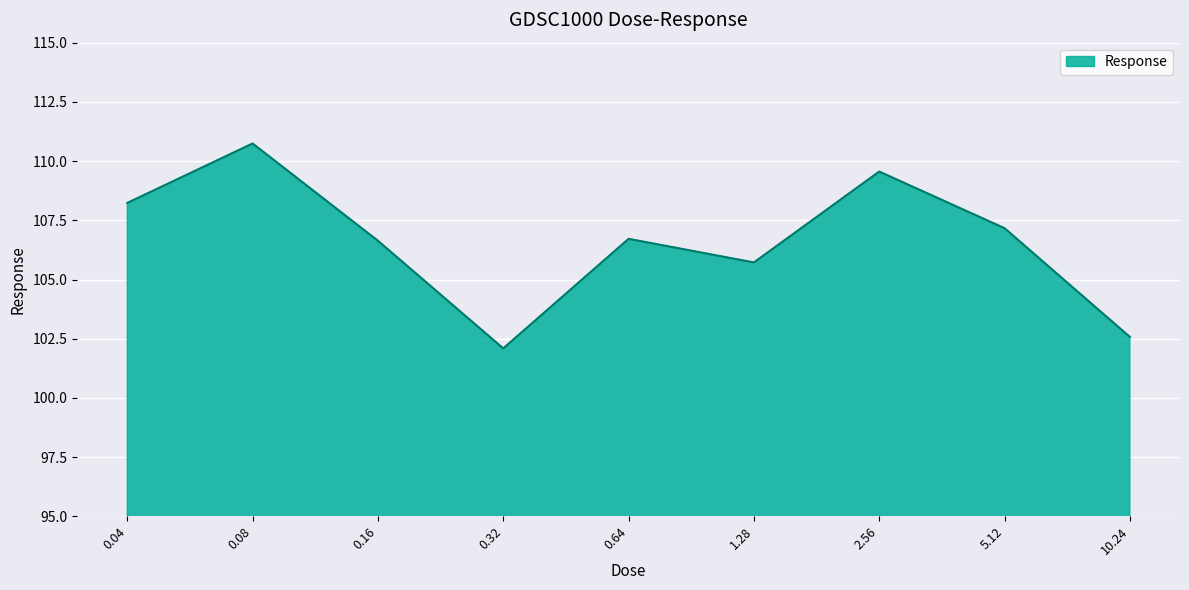

What is the sum of all values?

959.4